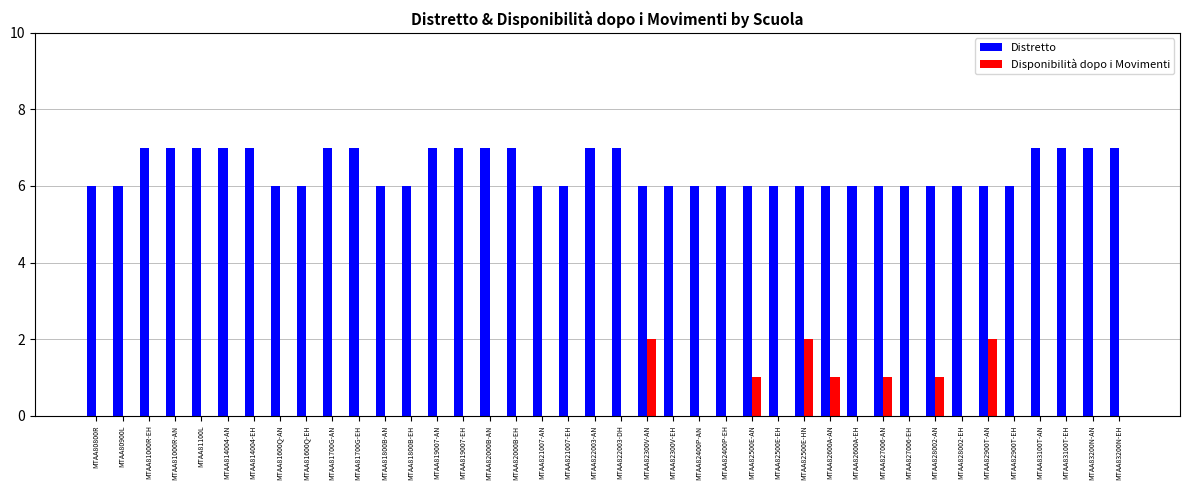

Does the chart contain stacked bars?

No